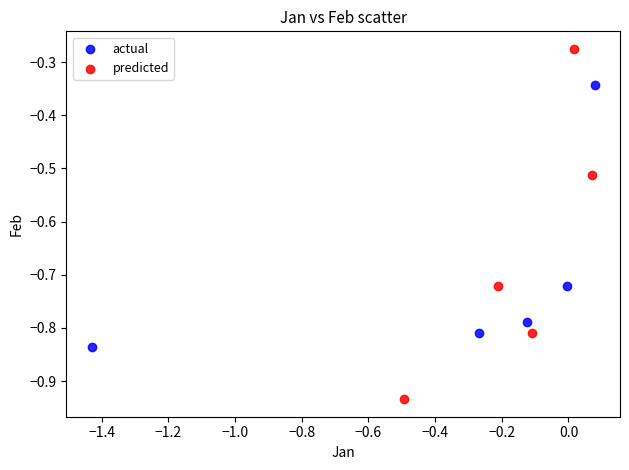

What are all the series names shown in the legend?

actual, predicted